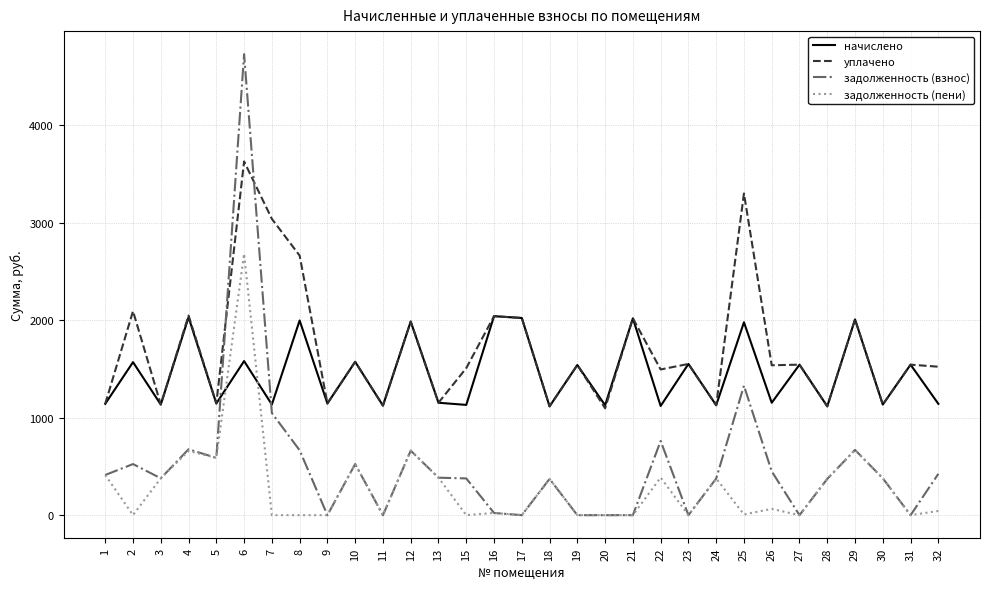

What is the total value across all series at 18?

2979.1